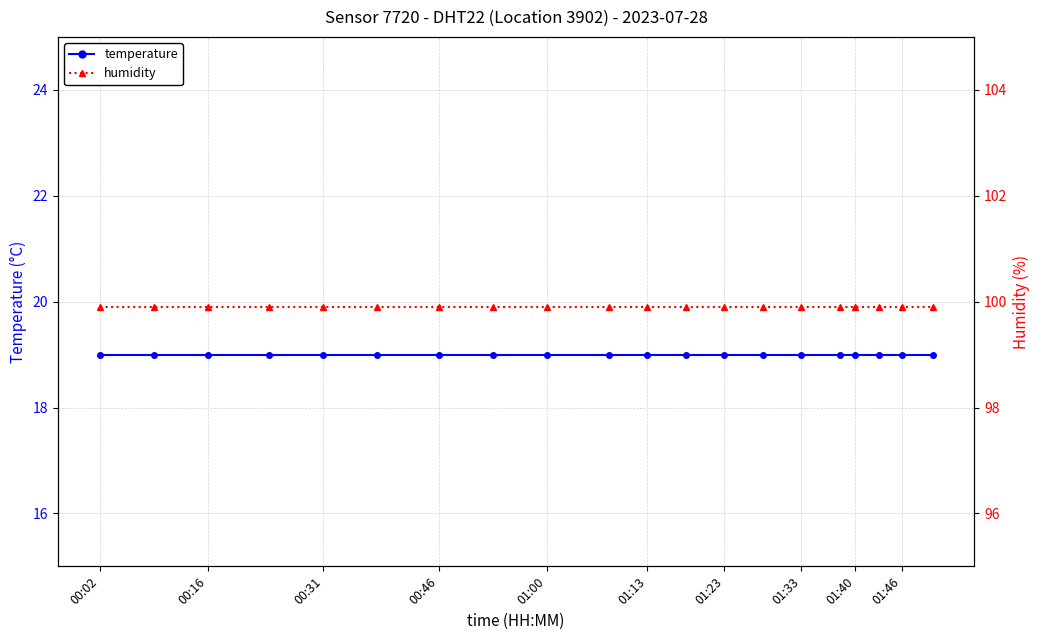

What are all the series names shown in the legend?

temperature, humidity